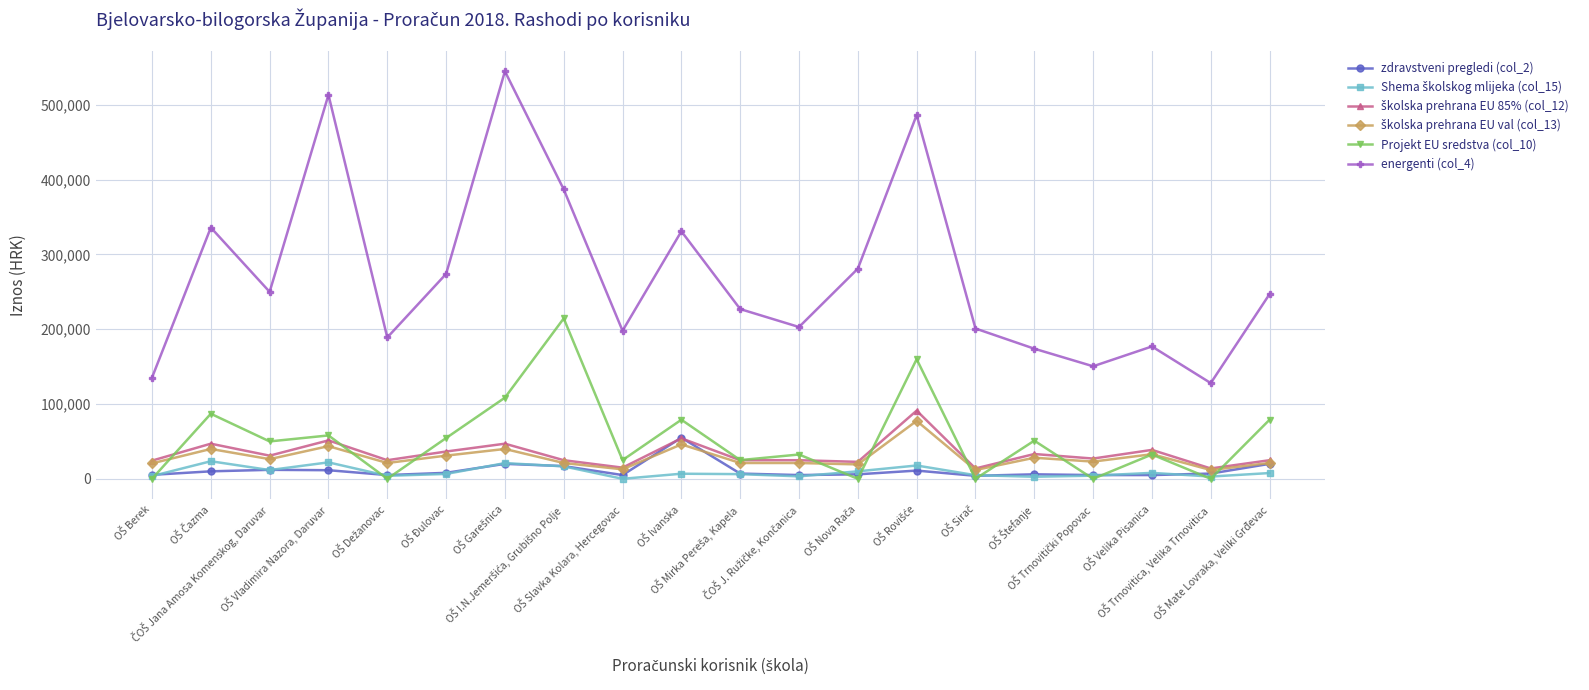

Is this an area chart (filled region under the line)?

No